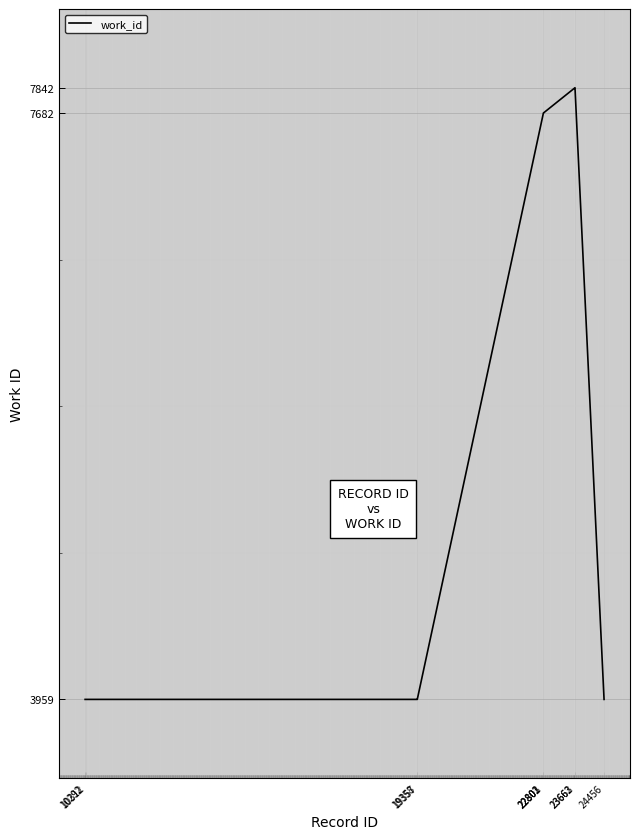

Does the chart display data point markers on the line(s)?

No